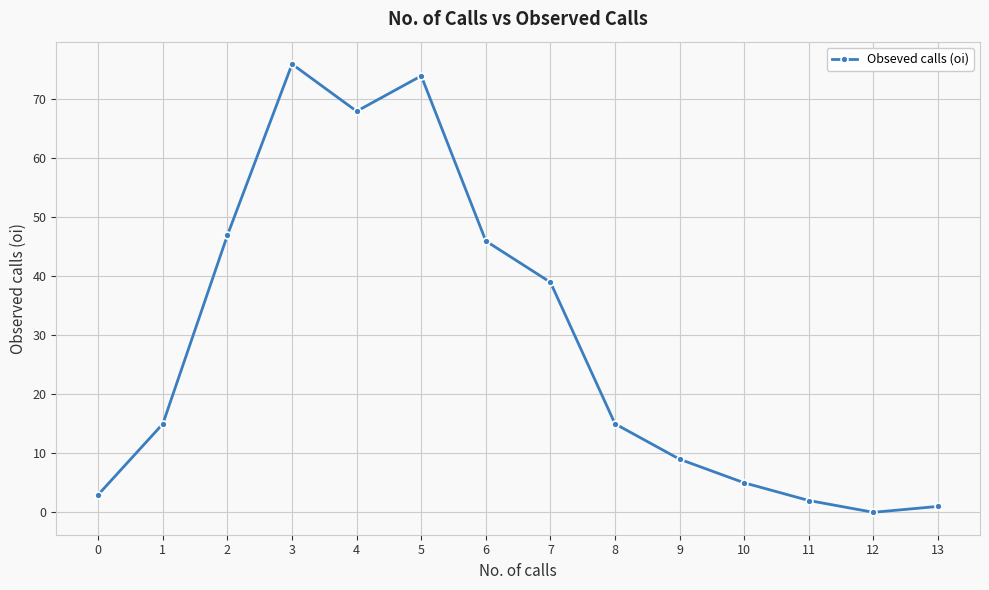

What is the ratio of the value at 6 to the value at 2?

1.0